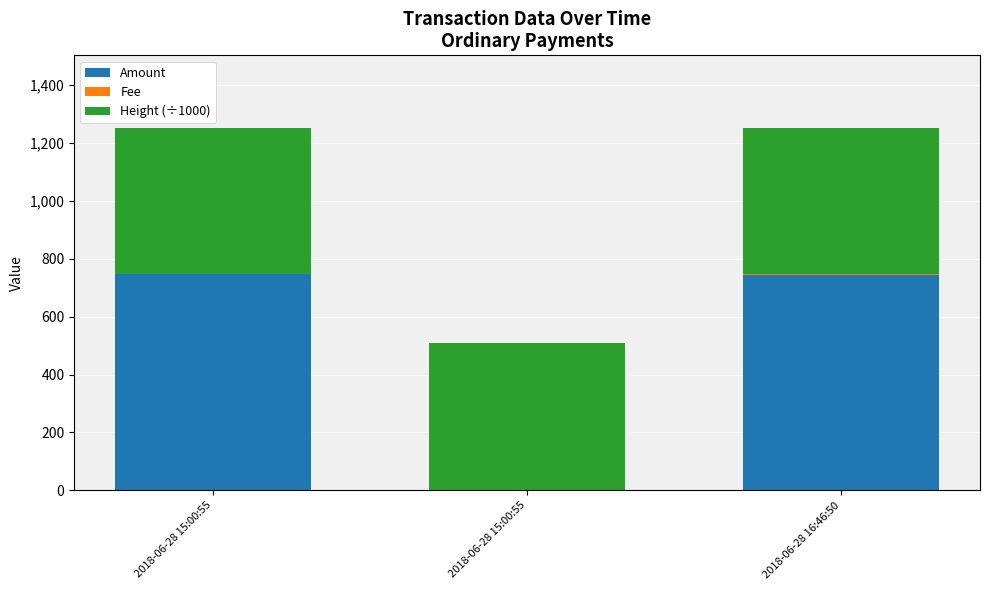

Read the Height (÷1000) value at 2018-06-28 15:00:55.

506.3